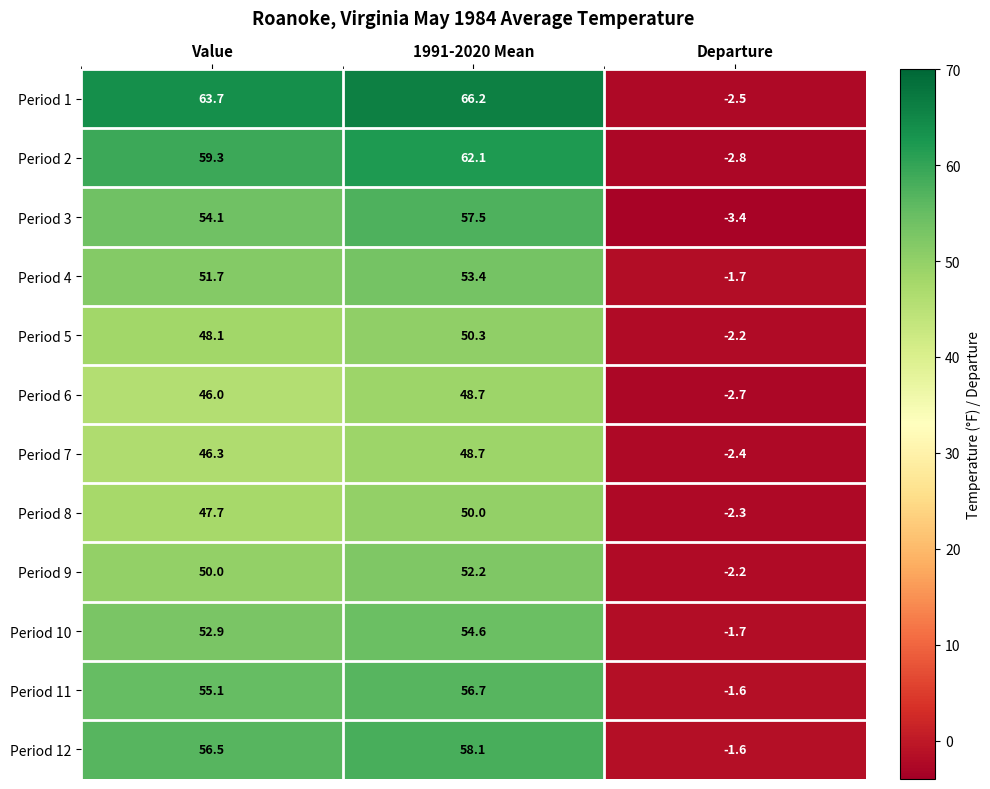

What is the difference between the Period 12 values at 1991-2020 Mean and Departure?

59.7